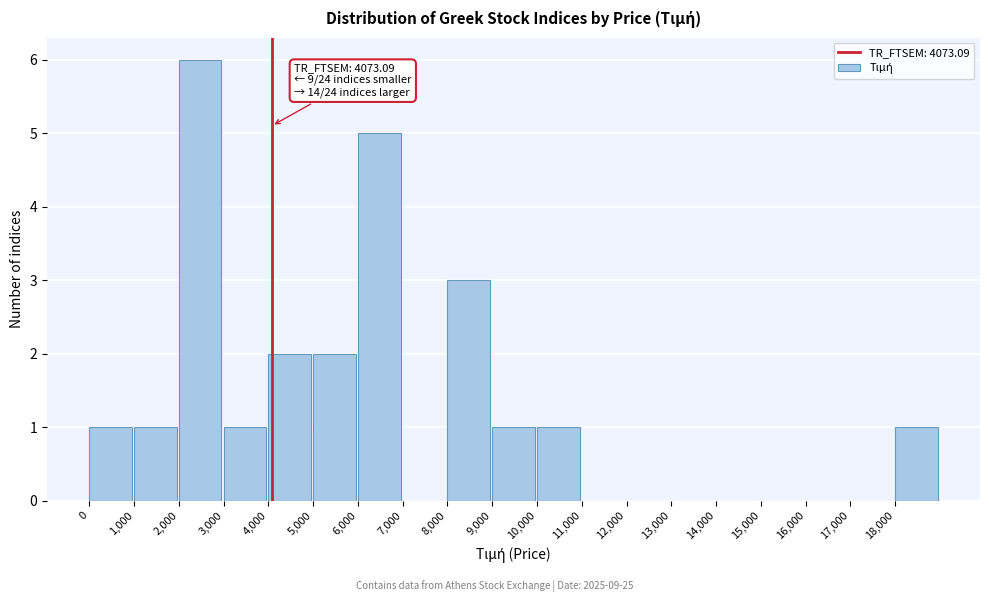

Over which range of the x-axis is the bar tallest?

2000 to 3000